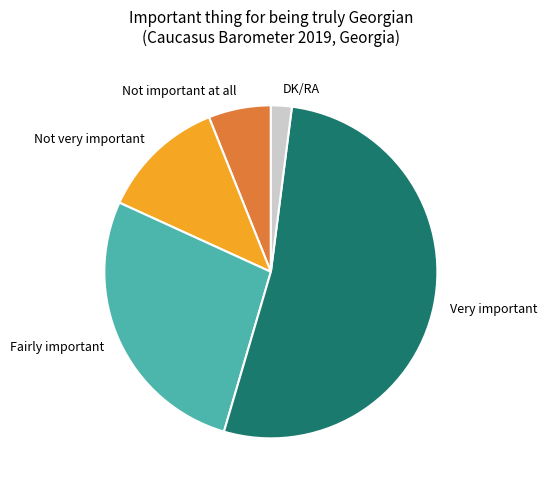

Is it true that Not very important is 12% of the pie?

True